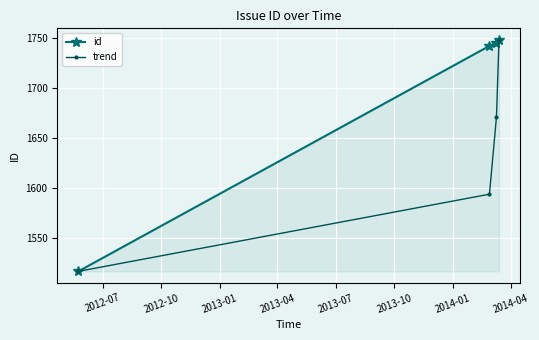

What are all the series names shown in the legend?

id, trend